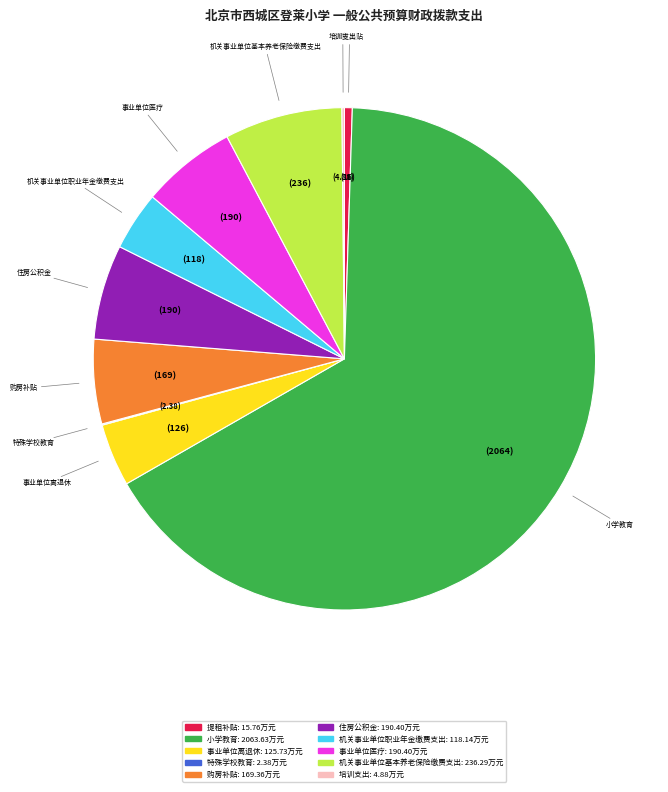

Between 事业单位医疗 and 购房补贴, which is larger?

事业单位医疗